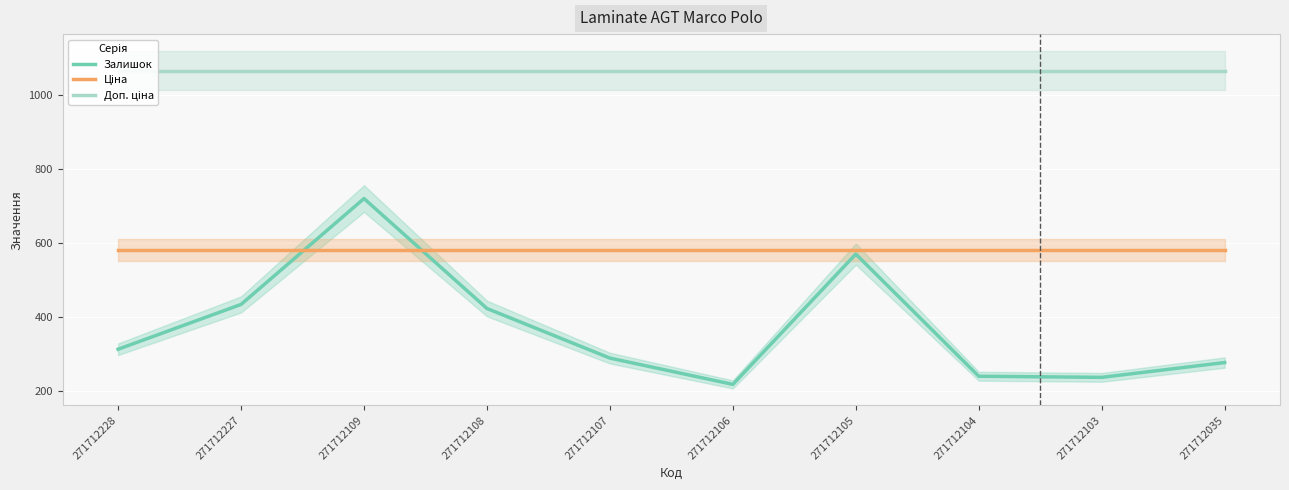

True or false: Залишок has a value of 459.4 at 271712107.

False